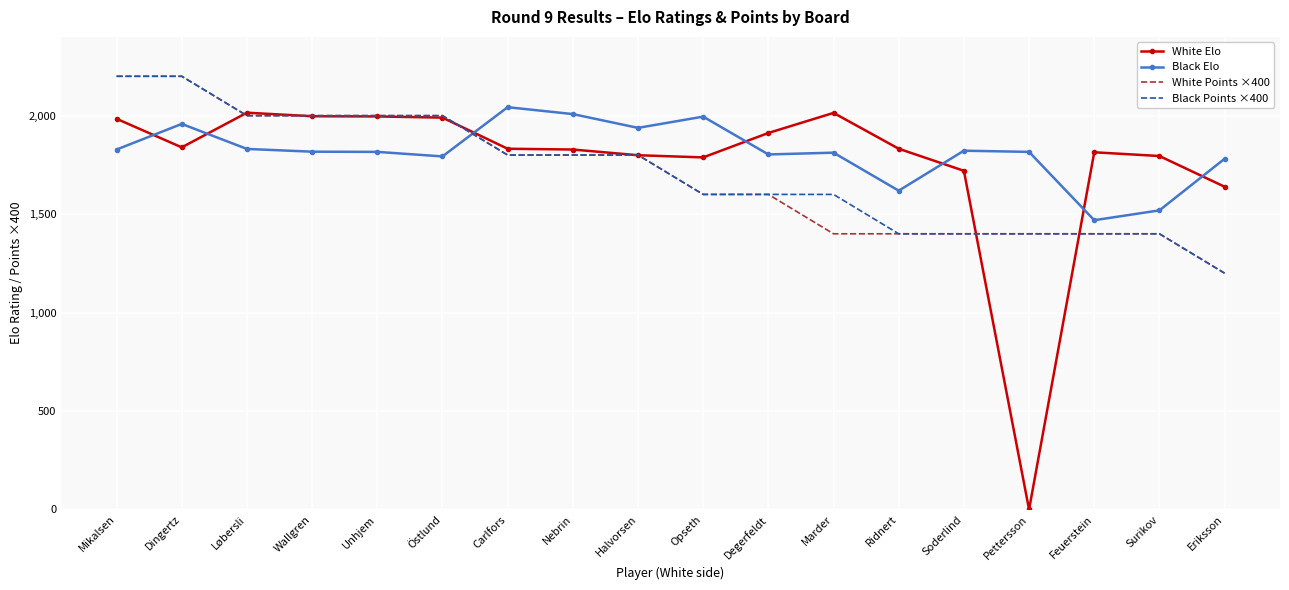

Which series has the widest spread of values?

White Elo